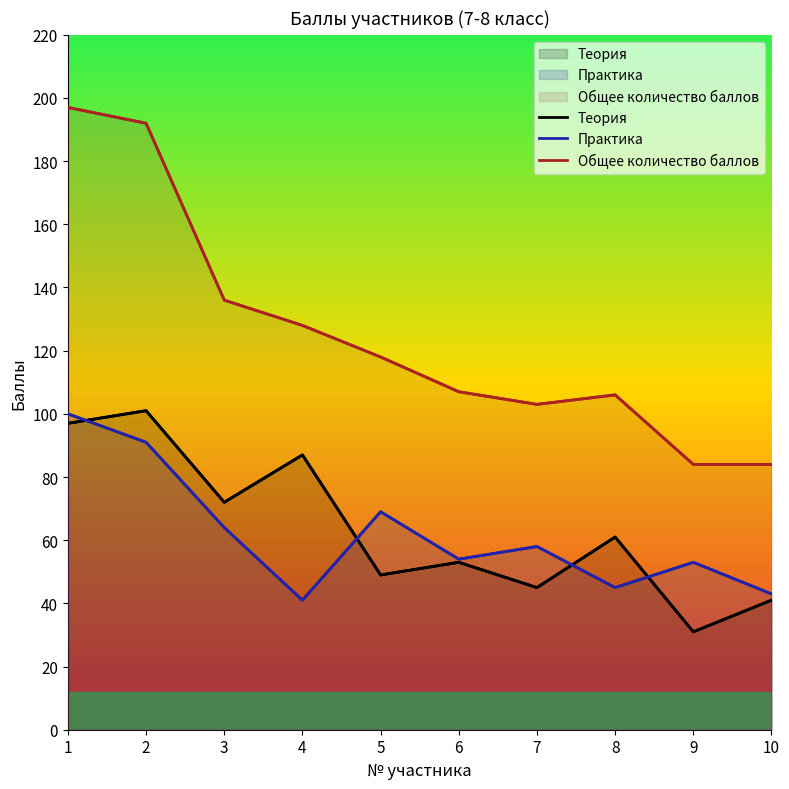

True or false: Теория and Общее количество баллов intersect in this chart.

False